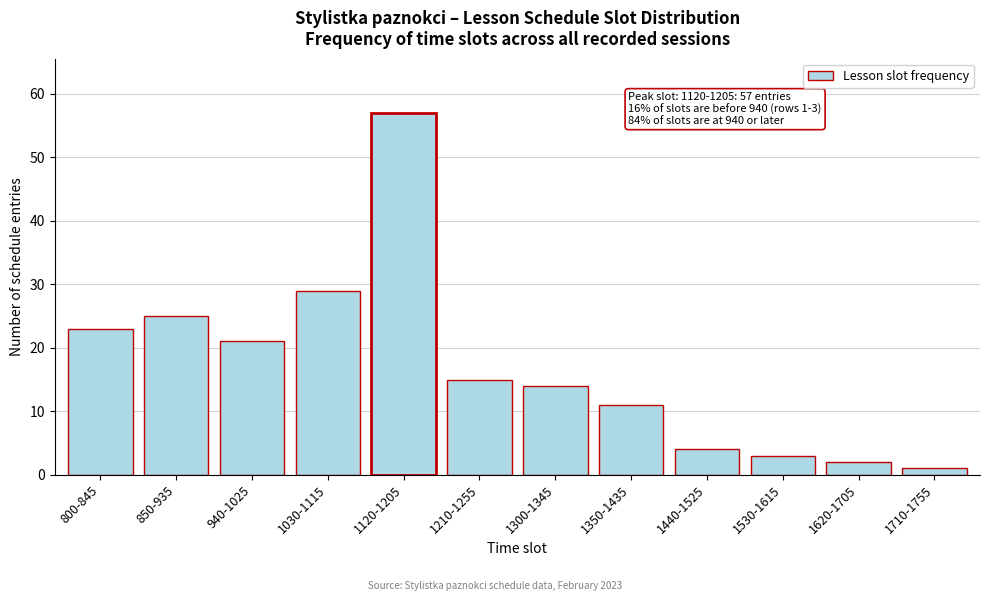

Reading left to right, transcribe all the data shown in this chart.

800-845=23	850-935=25	940-1025=21	1030-1115=29	1120-1205=57	1210-1255=15	1300-1345=14	1350-1435=11	1440-1525=4	1530-1615=3	1620-1705=2	1710-1755=1